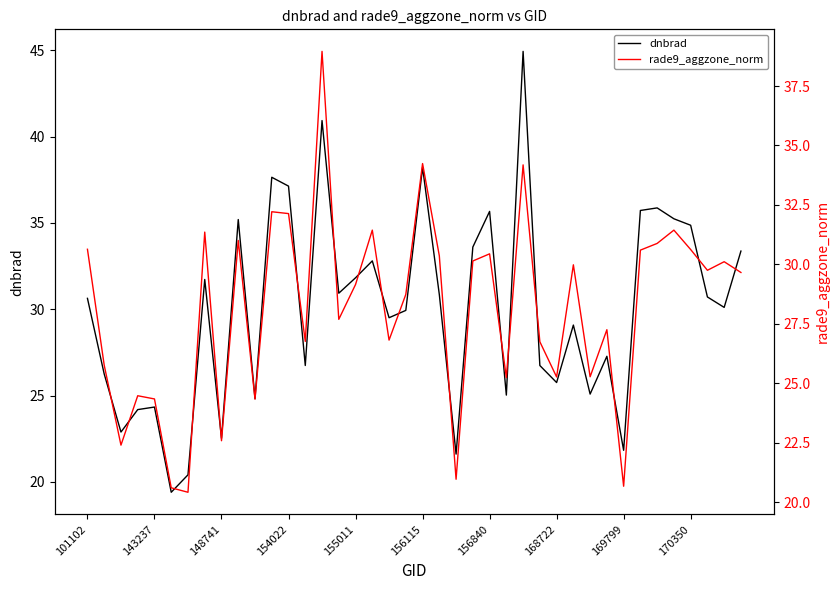

The dnbrad series shows 45.7 at 155011. True or false?

False